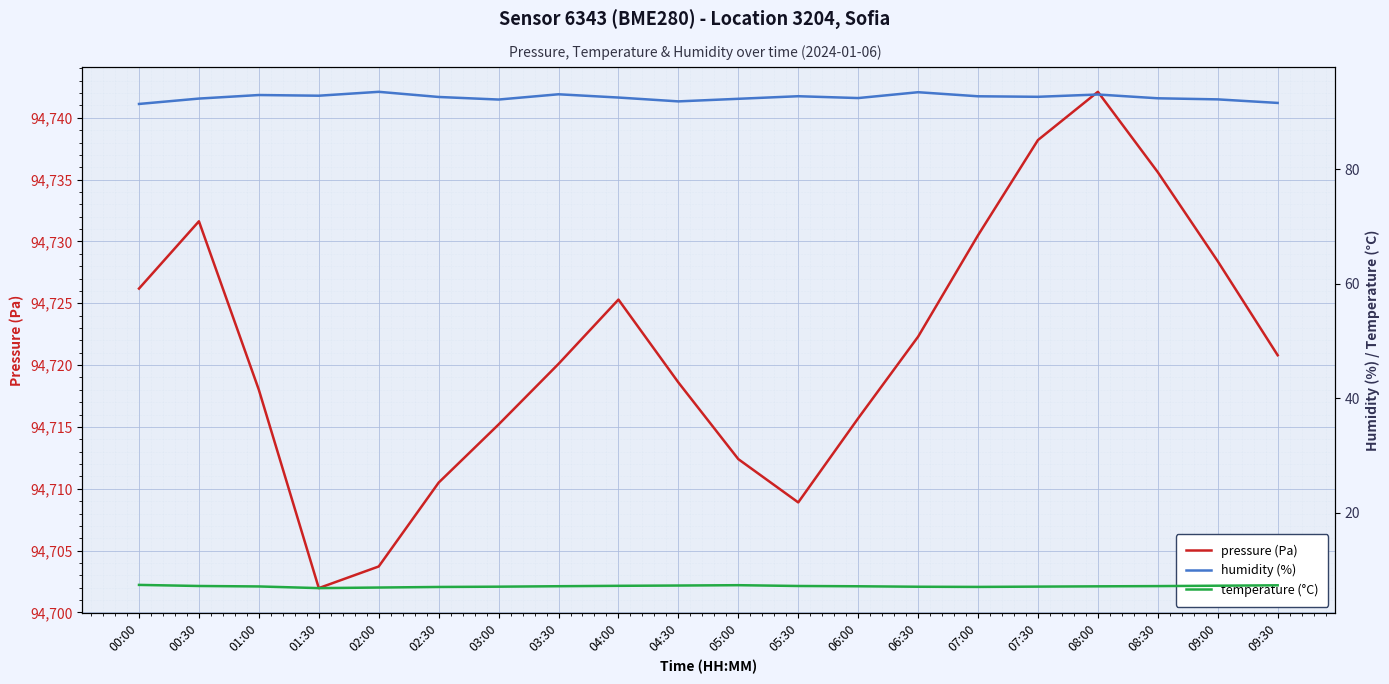

Rank the series by their maximum value, from lowest to highest.

temperature (°C), humidity (%), pressure (Pa)